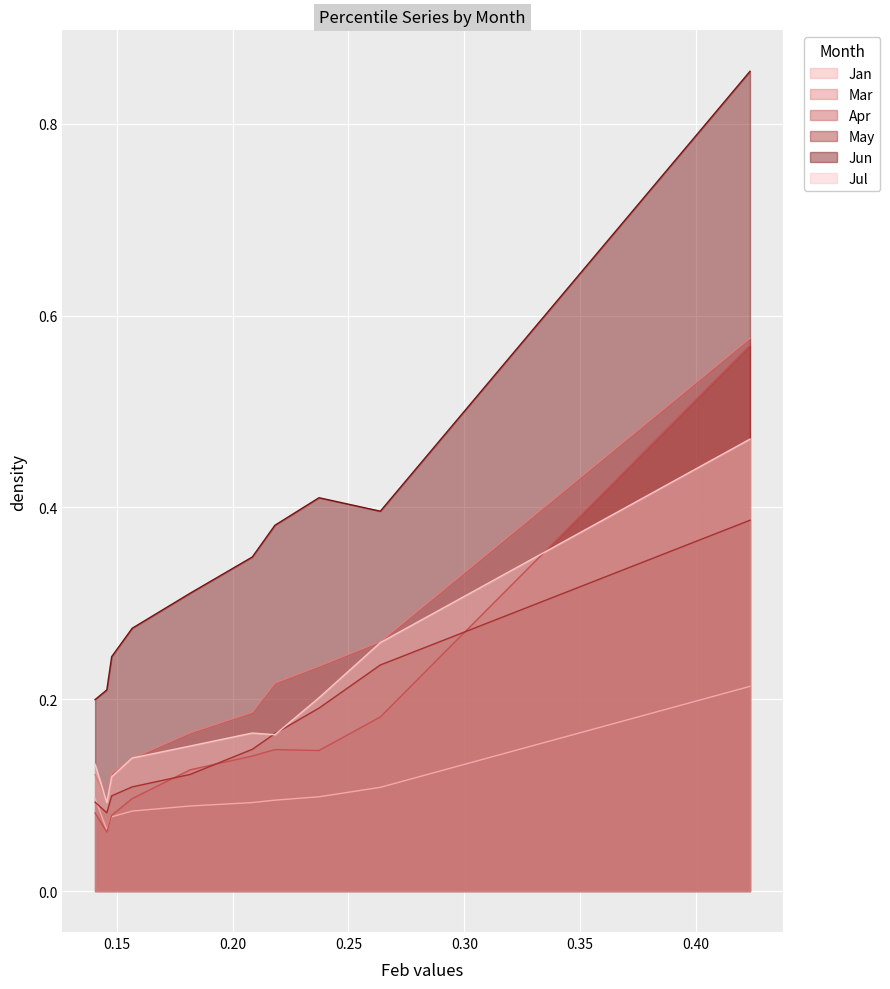

How many lines are shown in the chart?

6